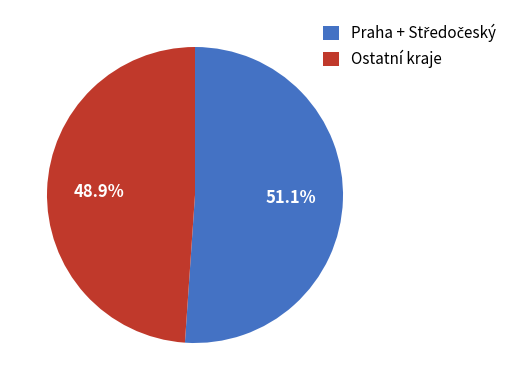

Is there a majority slice in this chart?

Yes